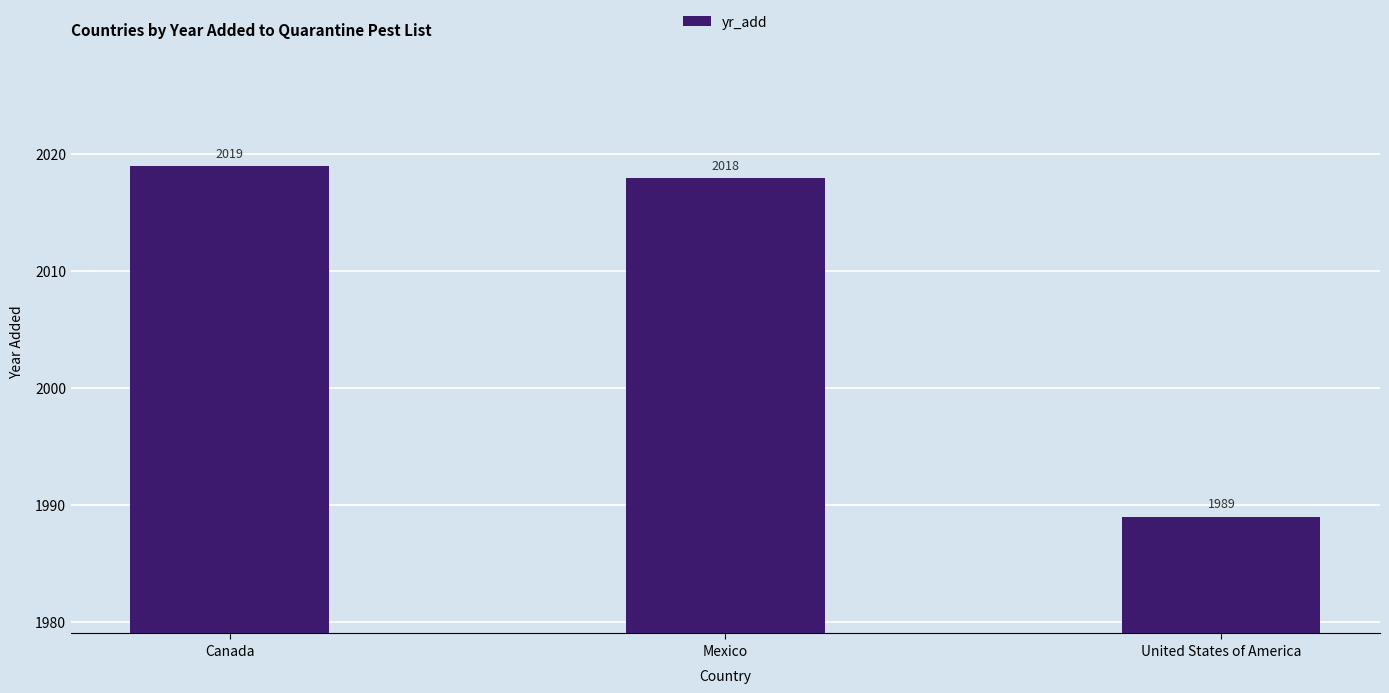

What is the sum of all values?

6026